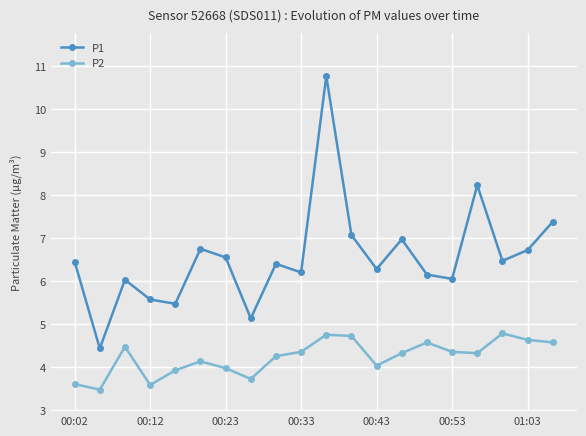

True or false: P1 and P2 cross at least once.

False